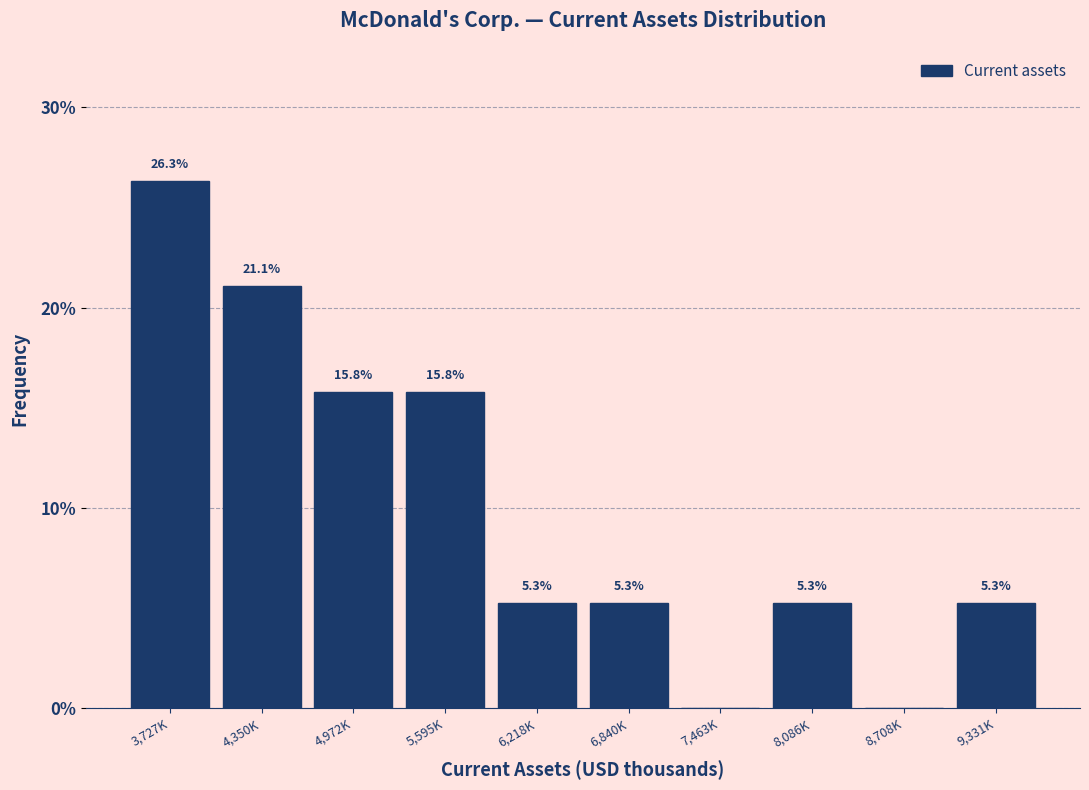

Reading left to right, transcribe all the data shown in this chart.

3,727K=26.3	4,350K=21.1	4,972K=15.8	5,595K=15.8	6,218K=5.3	6,840K=5.3	7,463K=0.0	8,086K=5.3	8,708K=0.0	9,331K=5.3